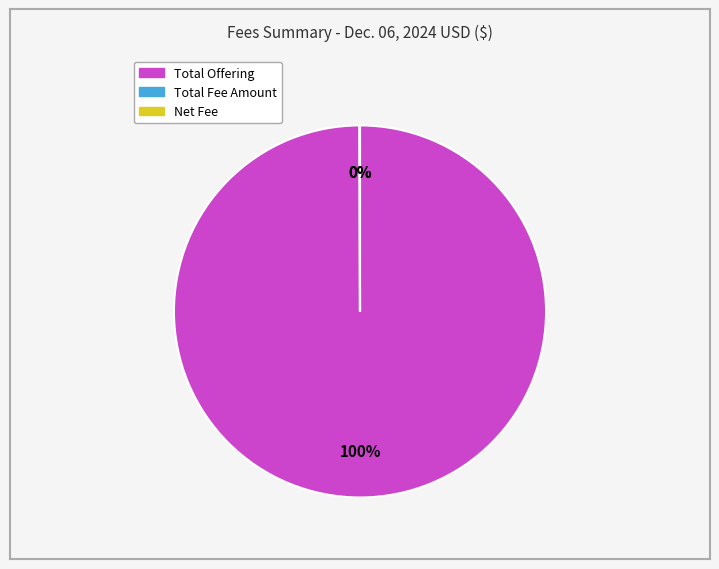

To the nearest percent, what percentage of the pie is Total Offering?

100%